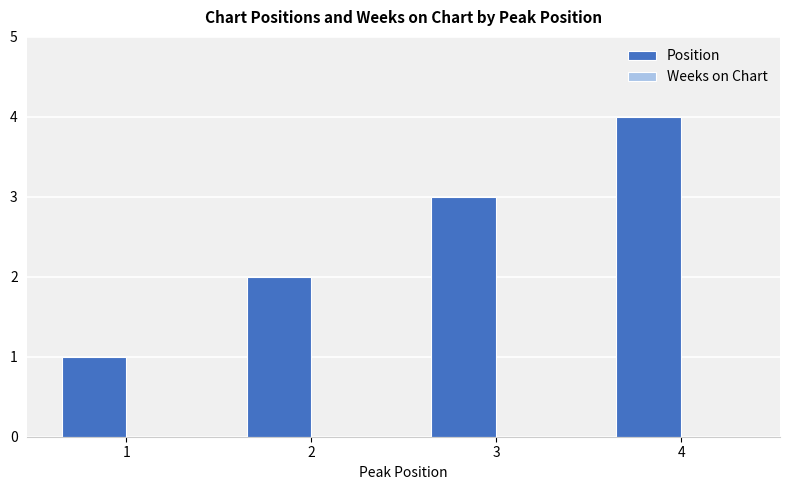

What is the maximum value shown in the chart?

4